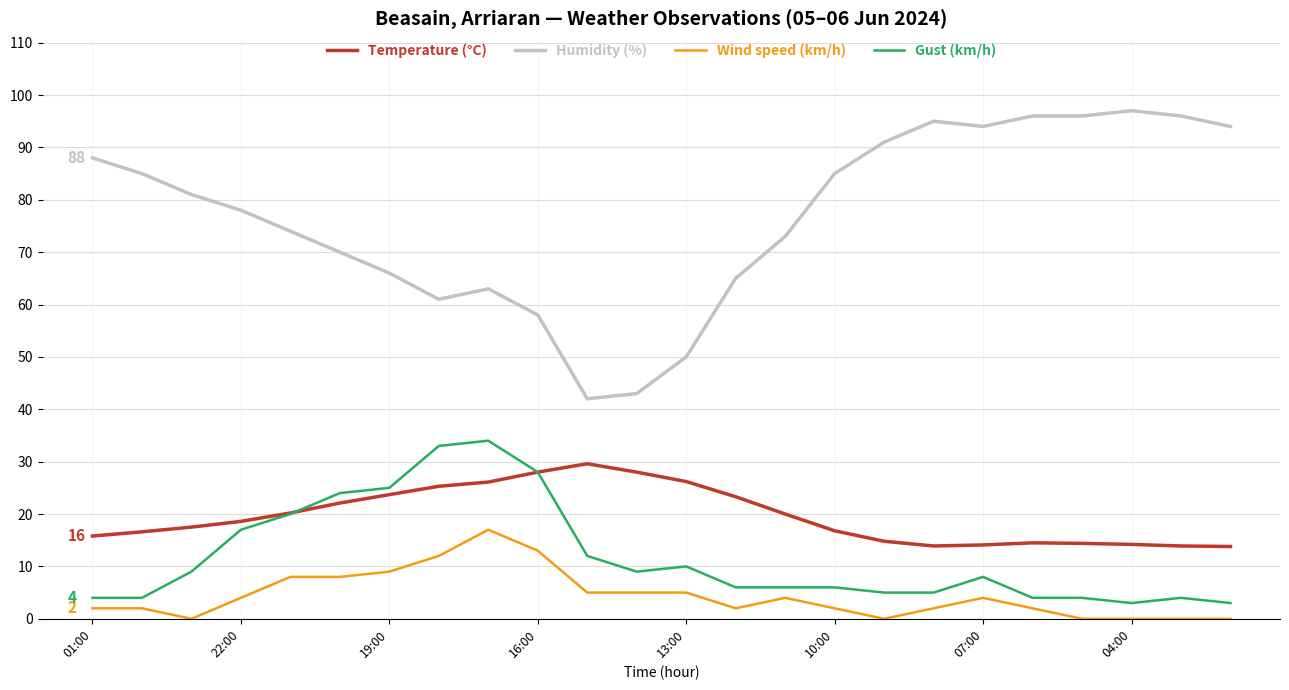

Which series has the widest spread of values?

Humidity (%)